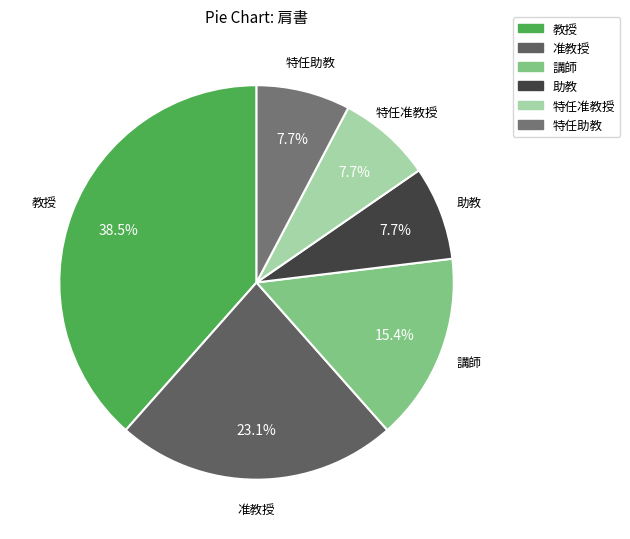

Is the sum of 助教 and 准教授 greater than half?

No